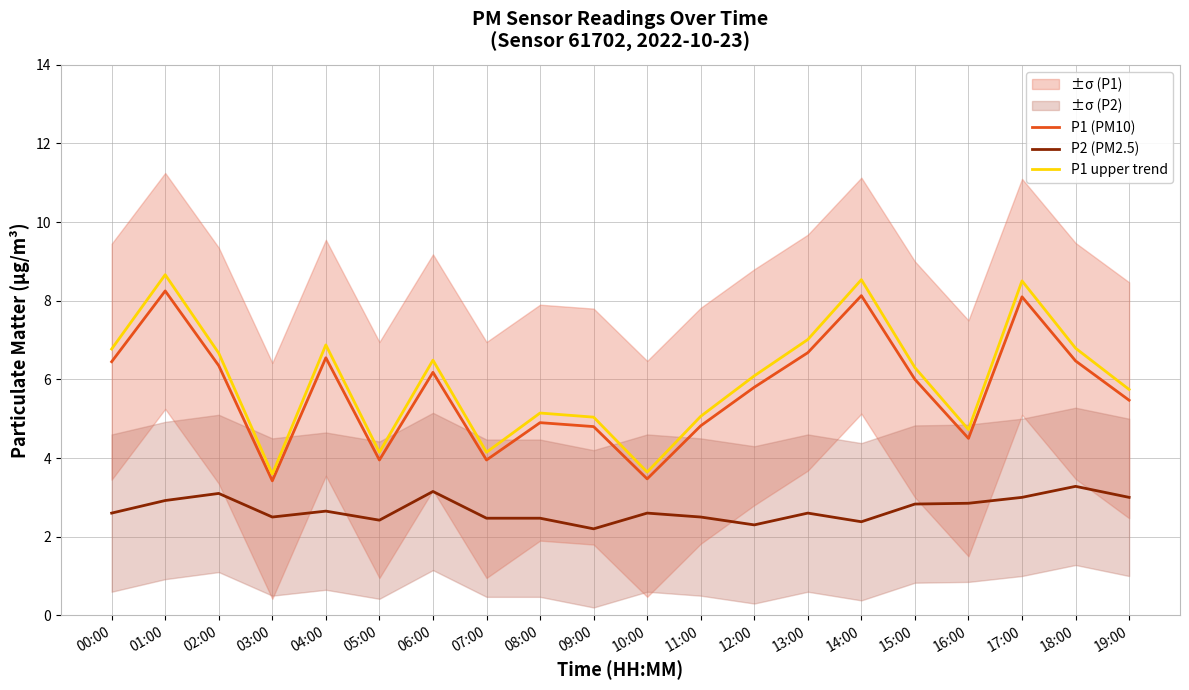

At which category does P1 (PM10) reach its first local valley?

03:00